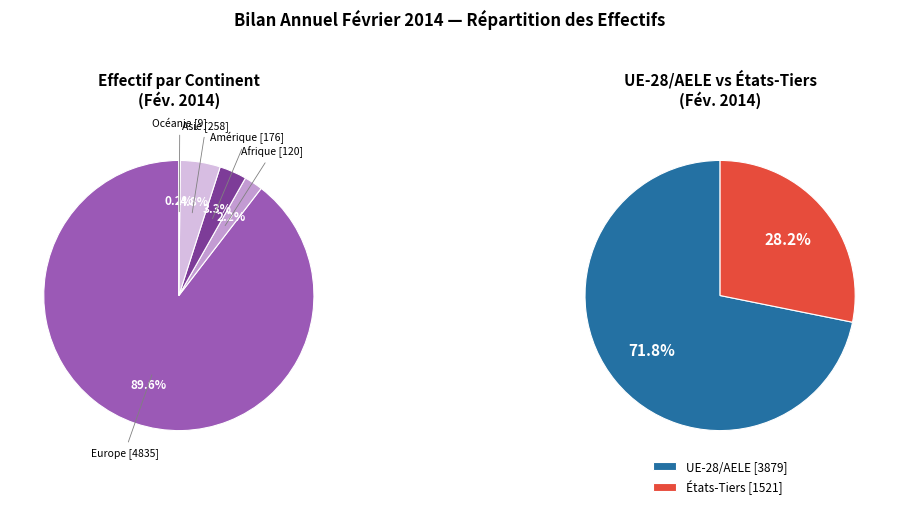

How many slices are in this pie chart?

5